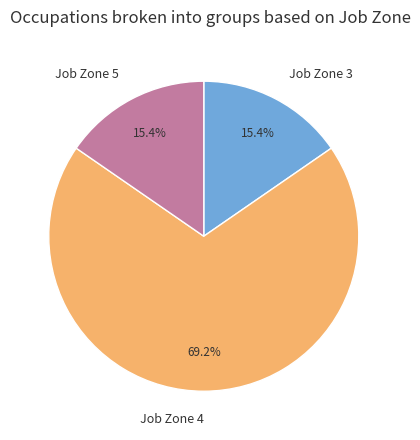

Which category has the biggest portion of the pie?

Job Zone 4